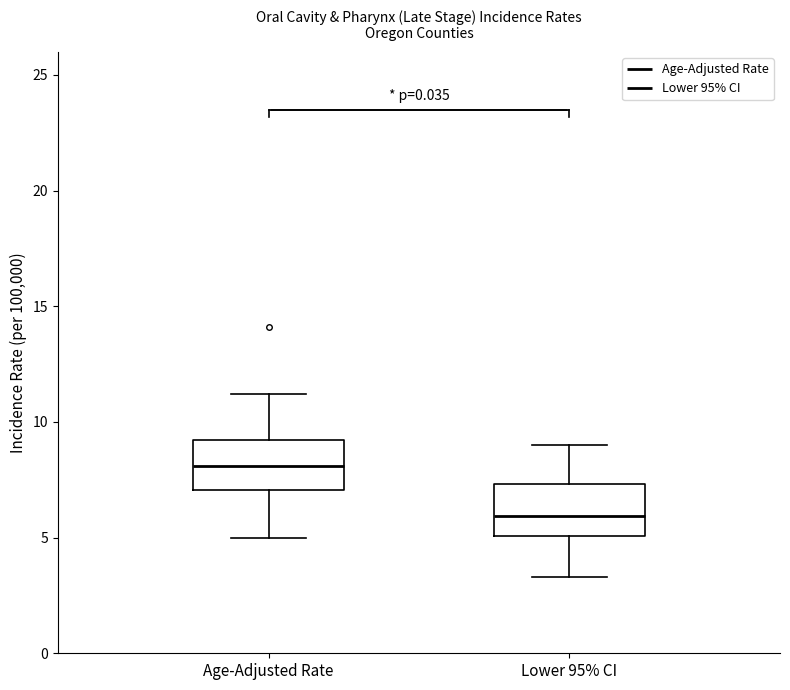

Reading left to right, read every box against the y-axis: the position of its median line, the range the box covers, and the ends of its whiskers. The values are not printed on the chart, so give them approximately, as read against the axis.

Age-Adjusted Rate: median 8.0, box 7.0 to 9.0, whiskers 5.0 to 11.0
Lower 95% CI: median 6.0, box 5.0 to 7.5, whiskers 3.5 to 9.0